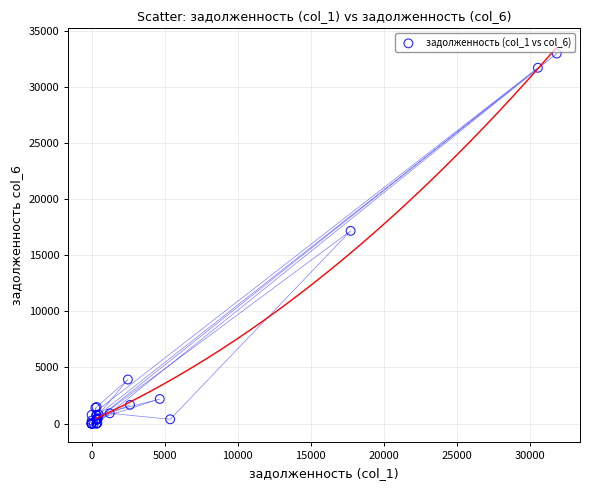

What Y value in the scatter plot is closest to 16478?

17165.6